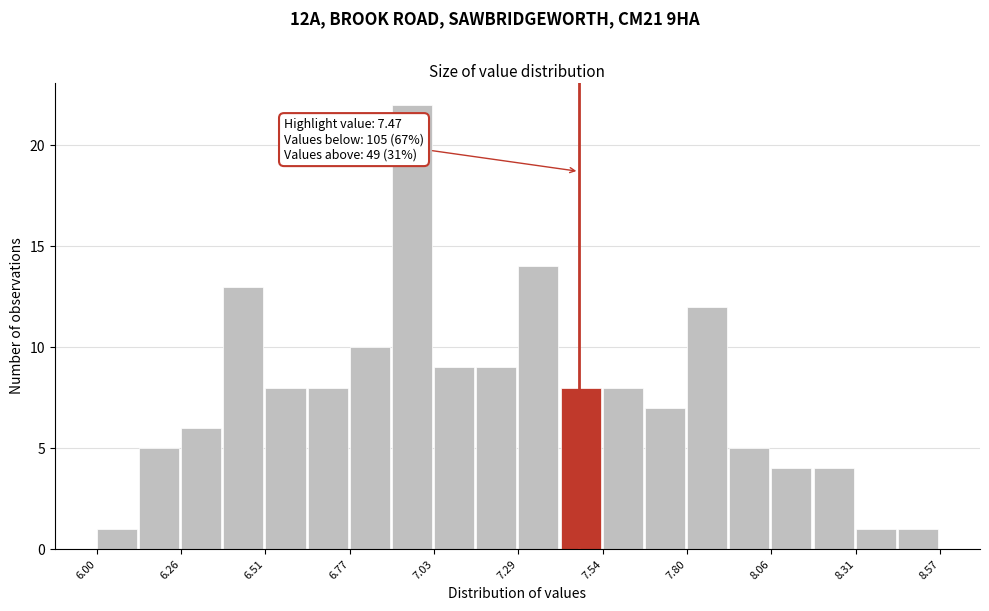

Read against the x-axis, roughly where is the centre of the tallest bar?

6.95